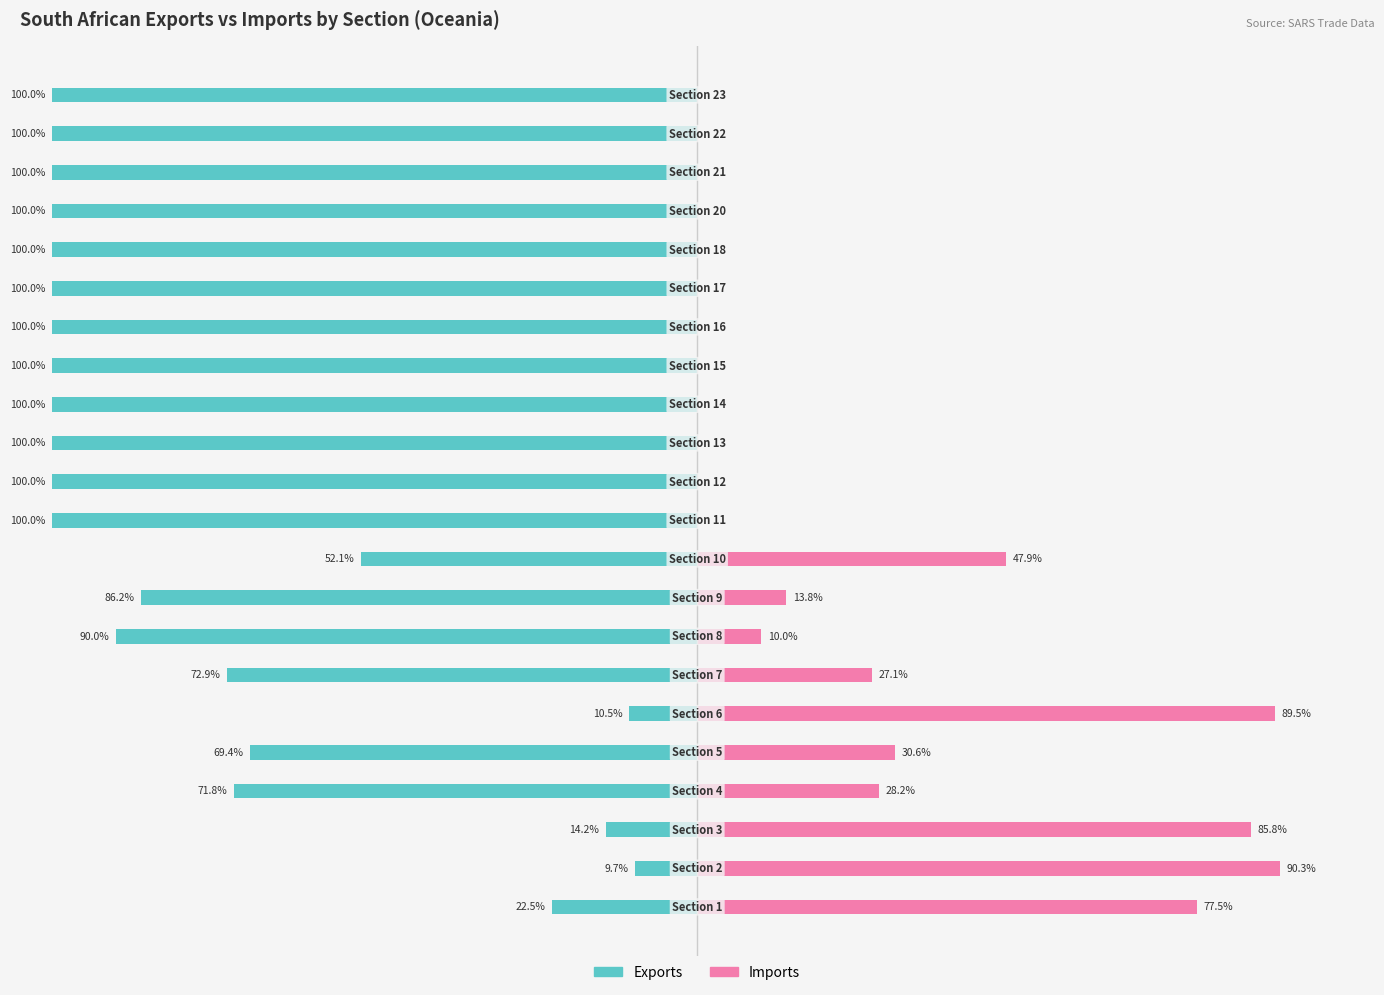

How many groups of bars are there?

22